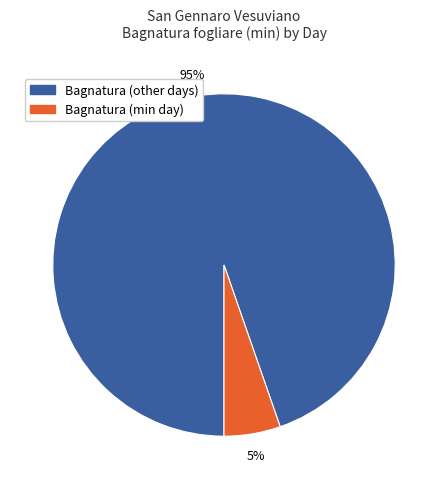

To the nearest percent, what is the average slice percentage?

50%